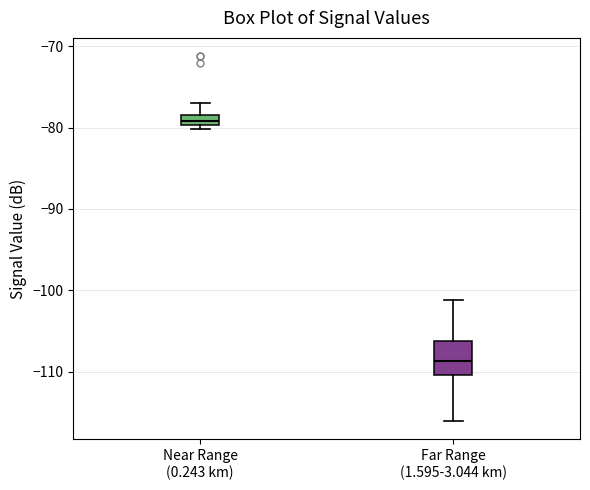

Which box is the tallest, from its lower edge to its upper edge?

Far Range (1.595-3.044 km)